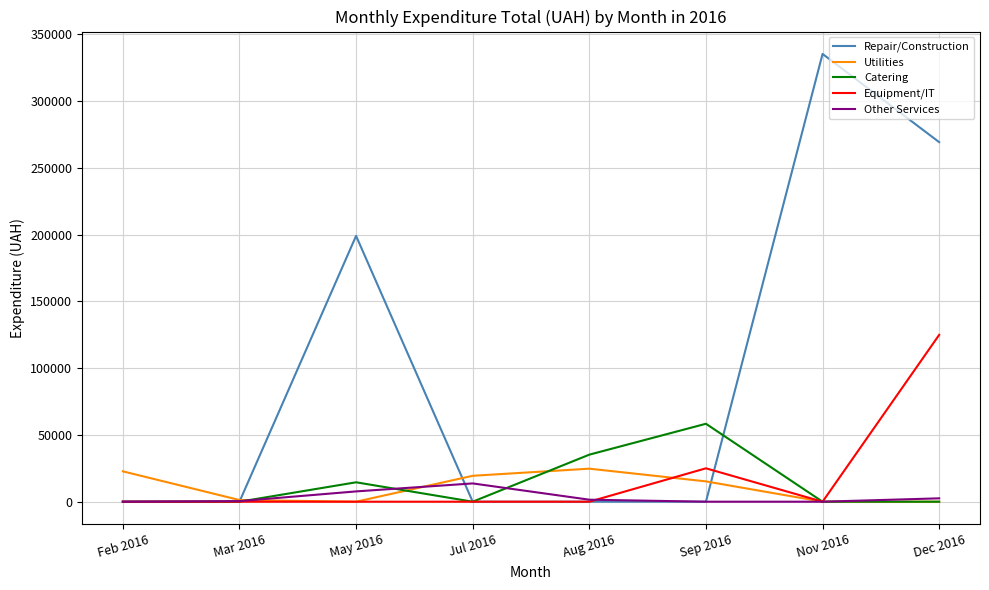

What is the spread (max minus min) of values at Nov 2016?

335200.2